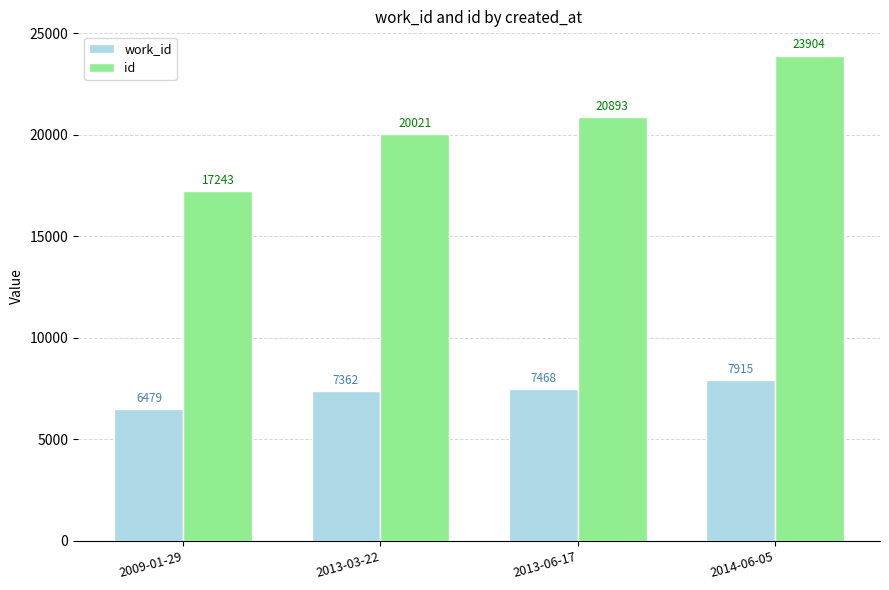

The work_id series shows 7915 at 2014-06-05. True or false?

True